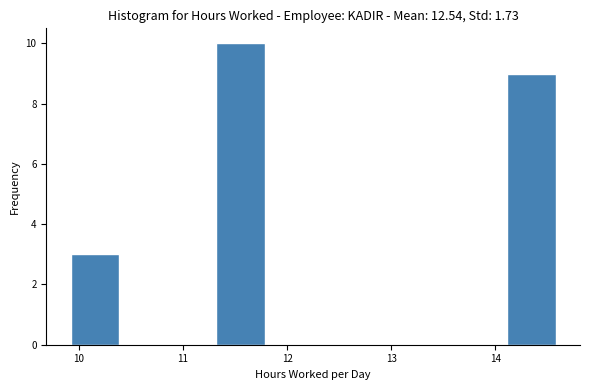

What is the height of the bar covering 14.1 to 14.6 on the x-axis? Neither the bar edges nor the heights are printed on the chart, so give them approximately, as read against the axes.

9